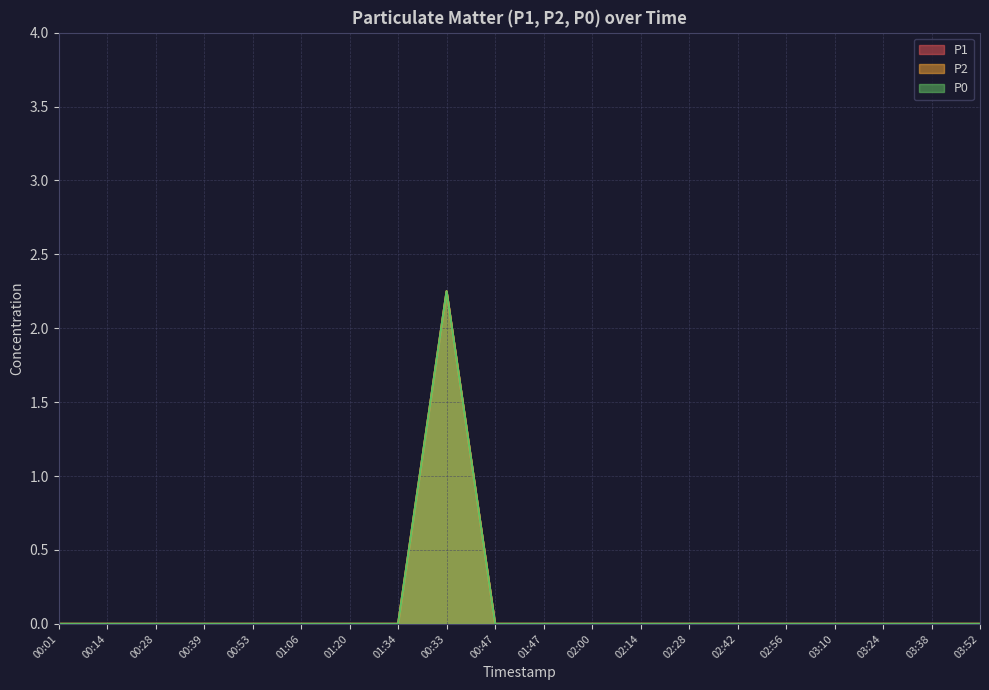

Rank the series at 00:14 from lowest to highest value.

P1, P2, P0